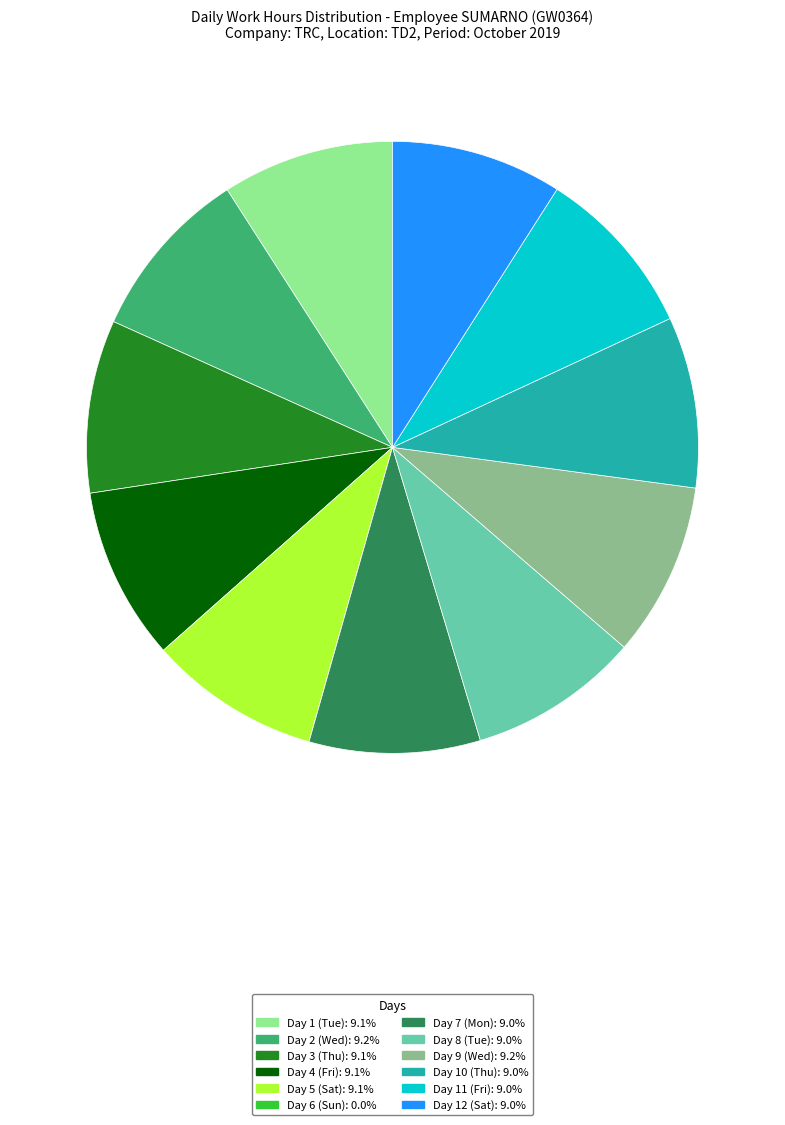

Do Day 11 (Fri) and Day 7 (Mon) together represent more than half of the pie?

No